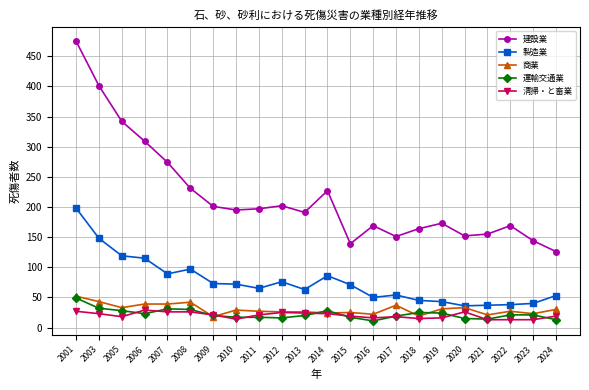

True or false: 商業 has a value of 39 at 2007.

True